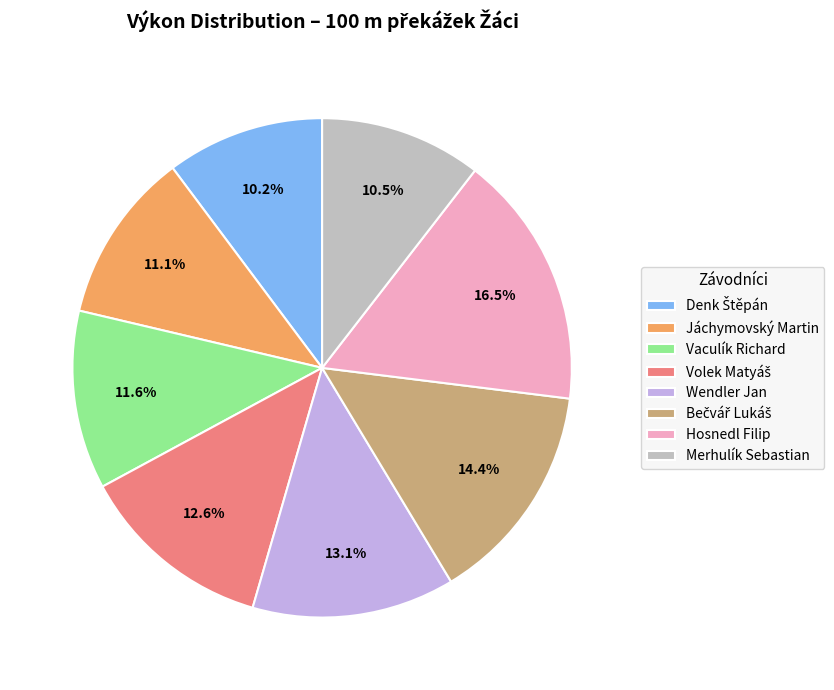

Approximately how many times larger is the value at Wendler Jan compared to Vaculík Richard?

1.1